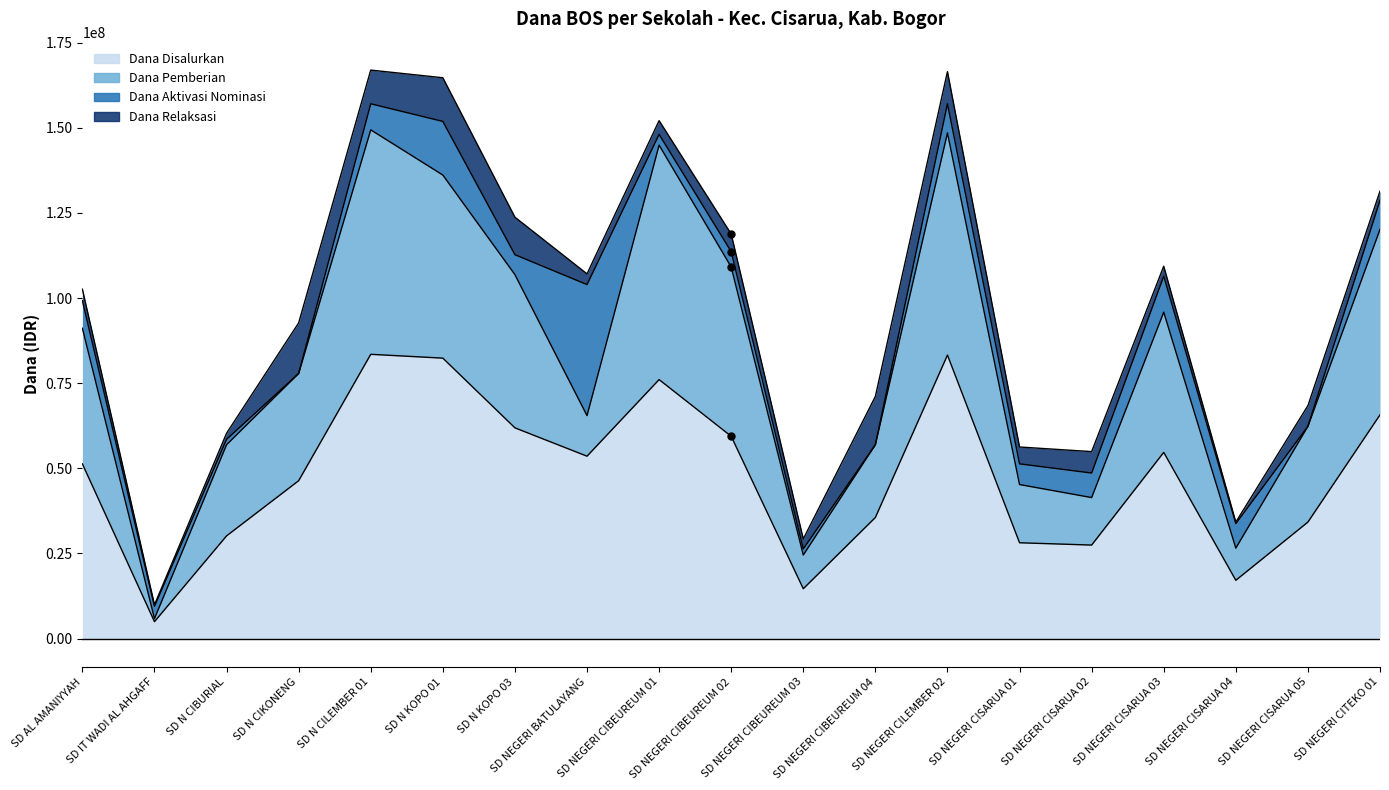

Count the number of data series in this chart.

4